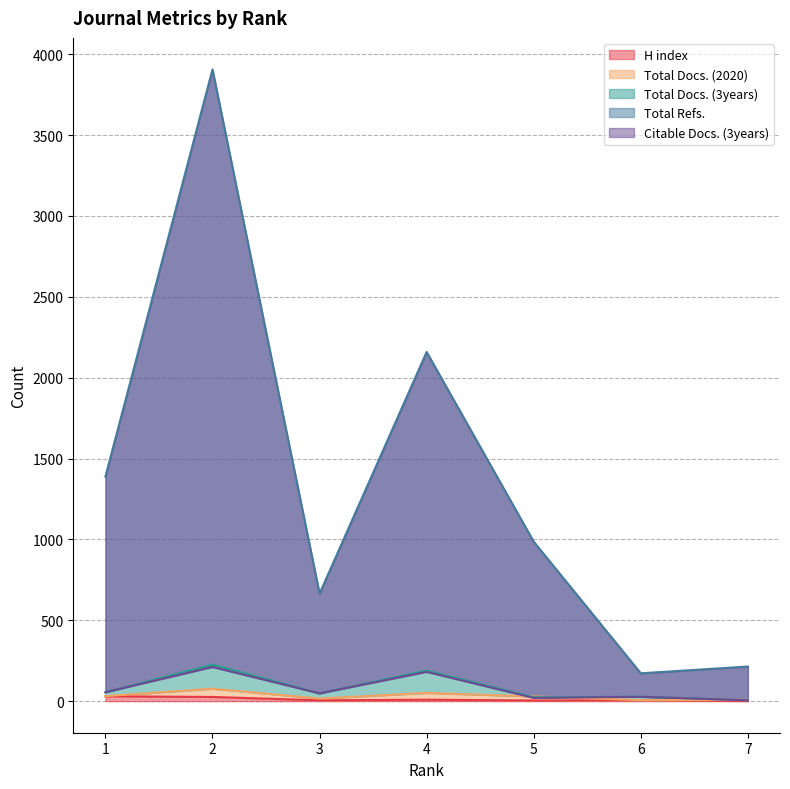

Which series has the largest range (max minus min)?

Total Refs.